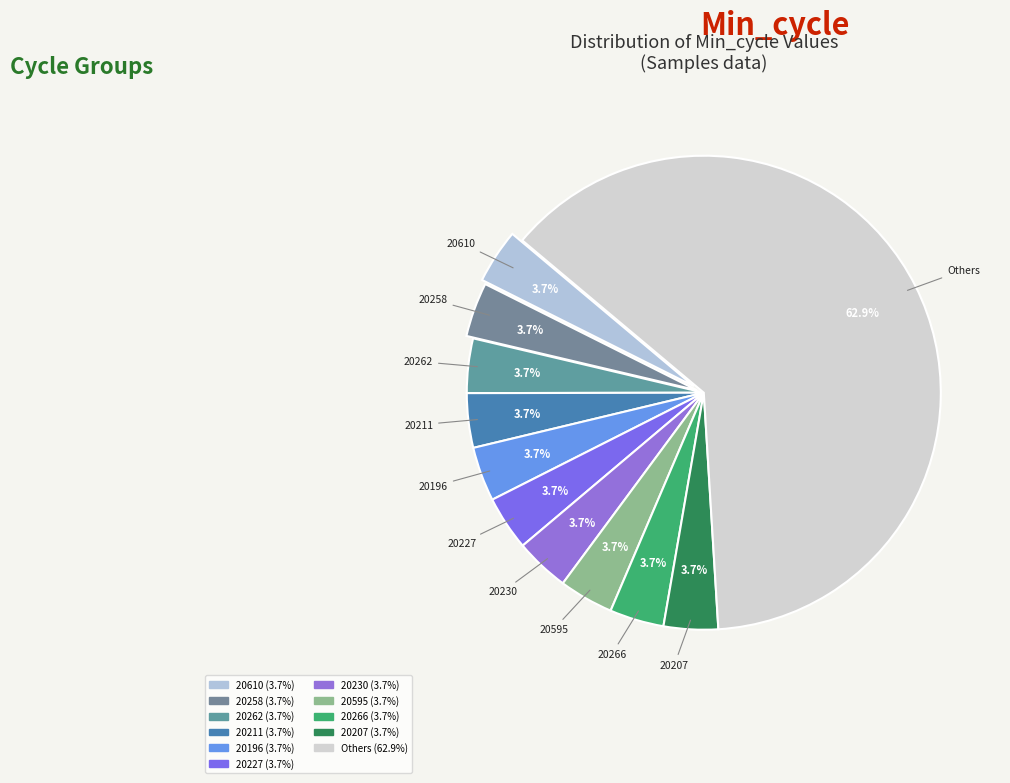

Is there a majority slice in this chart?

Yes